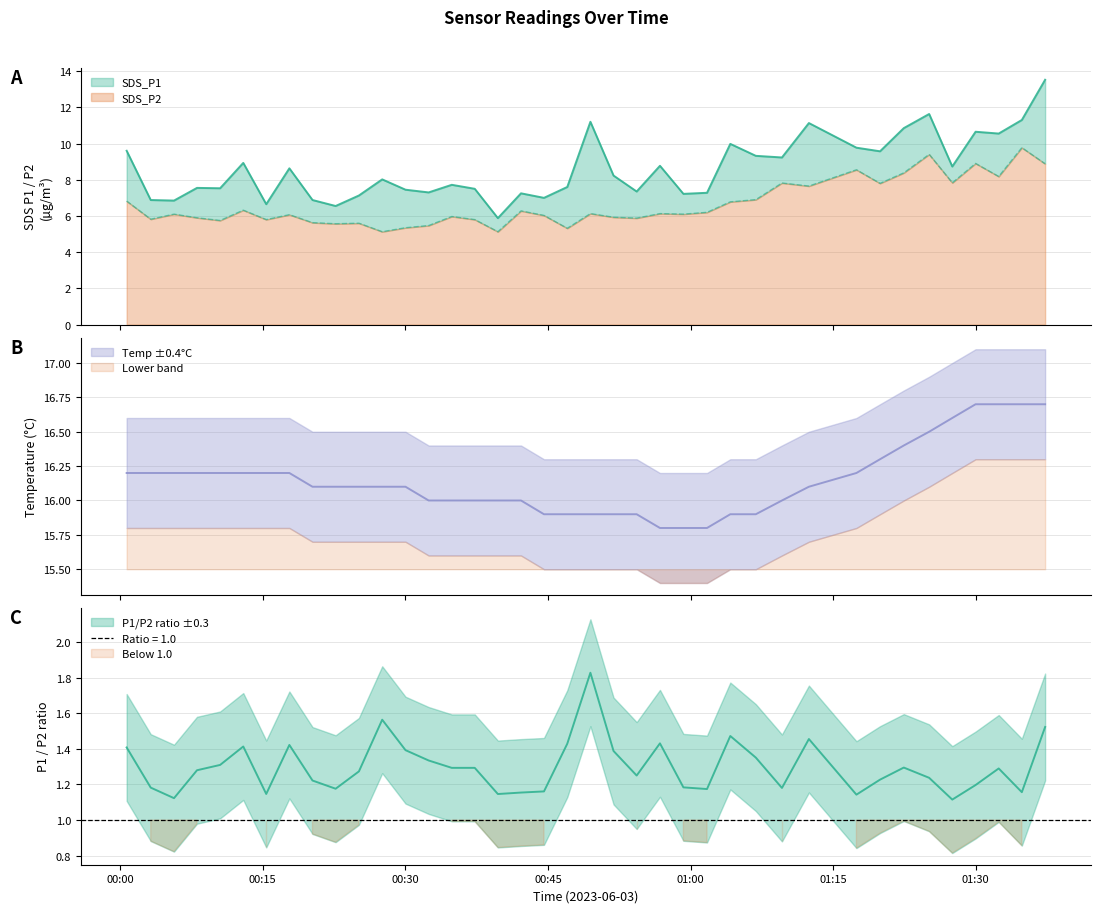

Which series has the largest total across all categories?

Temp